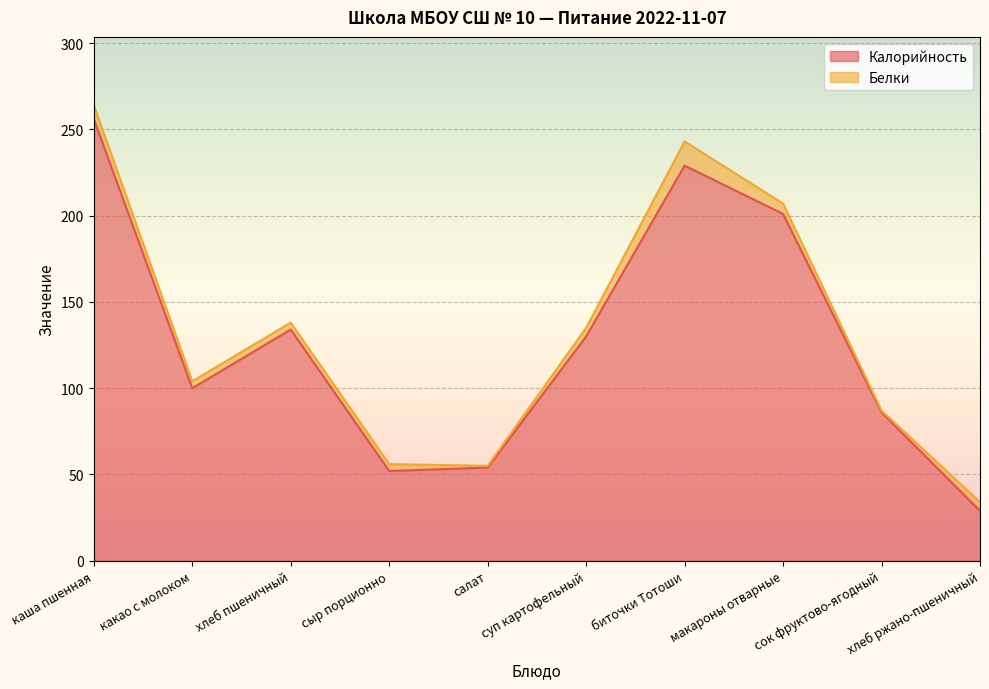

How many data points does each series have?

10